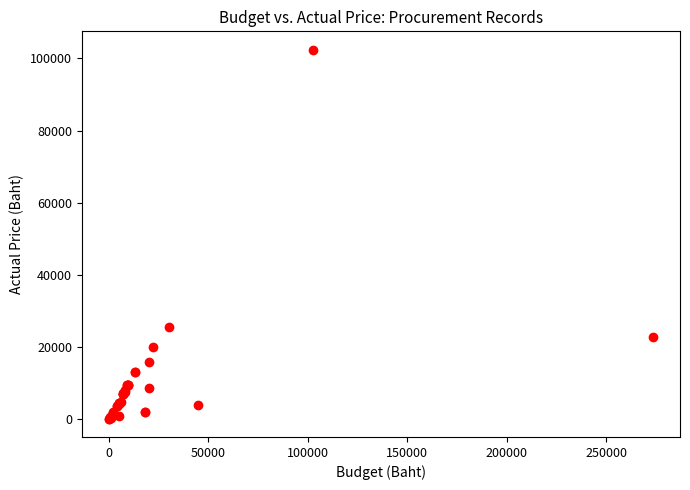

What Y value in the scatter plot is closest to 51250?

25410.0